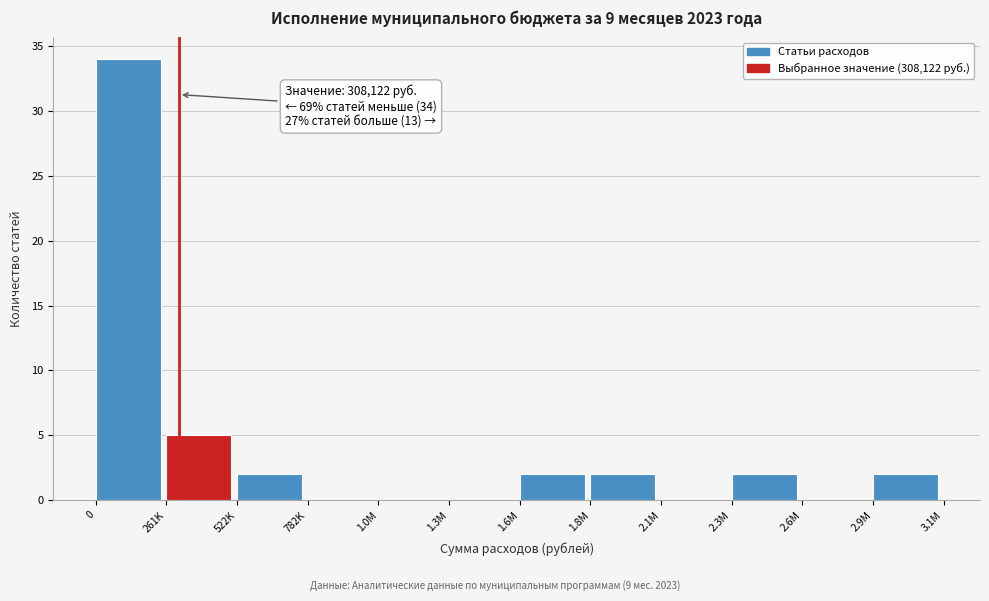

Reading left to right, what are all the values shown in this chart?

0=34	261K=5	522K=2	782K=0	1.0M=0	1.3M=0	1.6M=2	1.8M=2	2.1M=0	2.3M=2	2.6M=0	2.9M=2